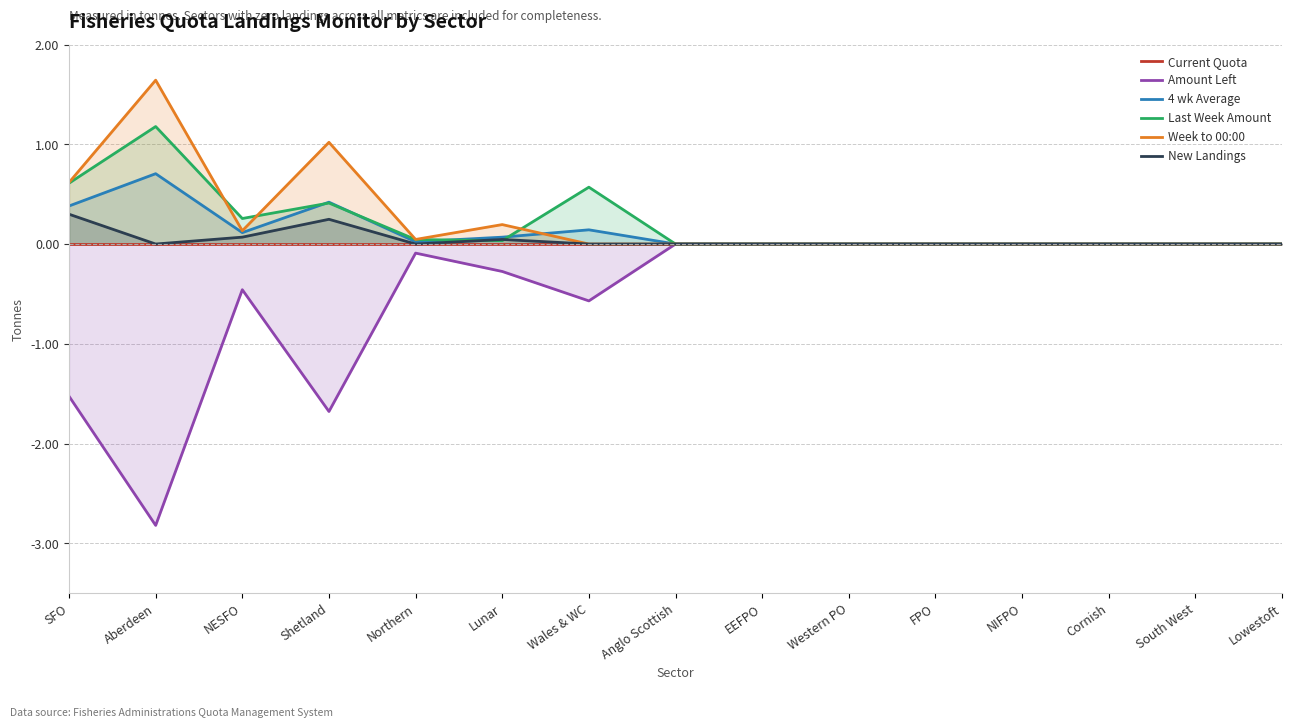

What is the difference between the Week to 00:00 values at Aberdeen and NIFPO?

1.6